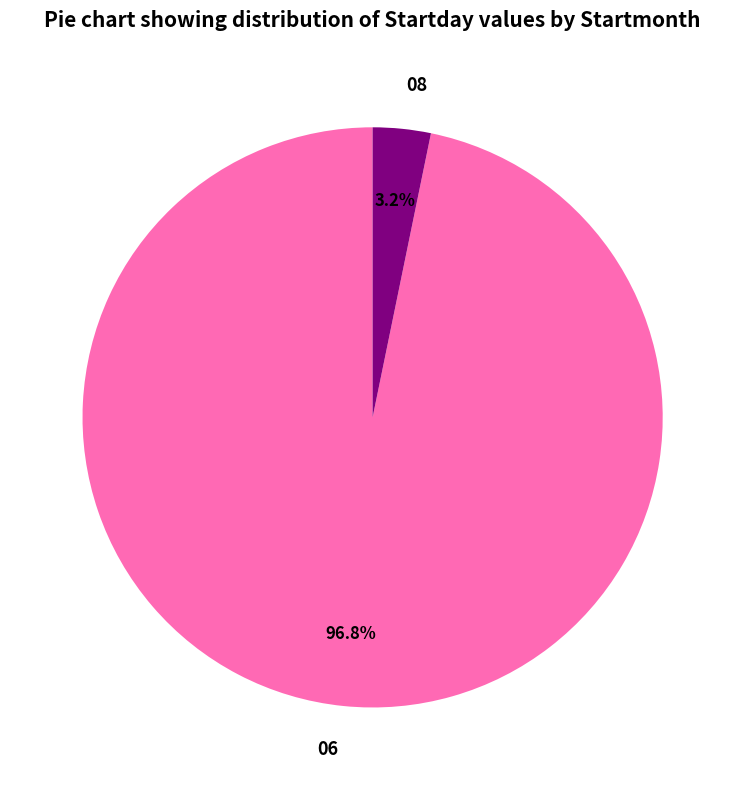

How many slices are in this pie chart?

2